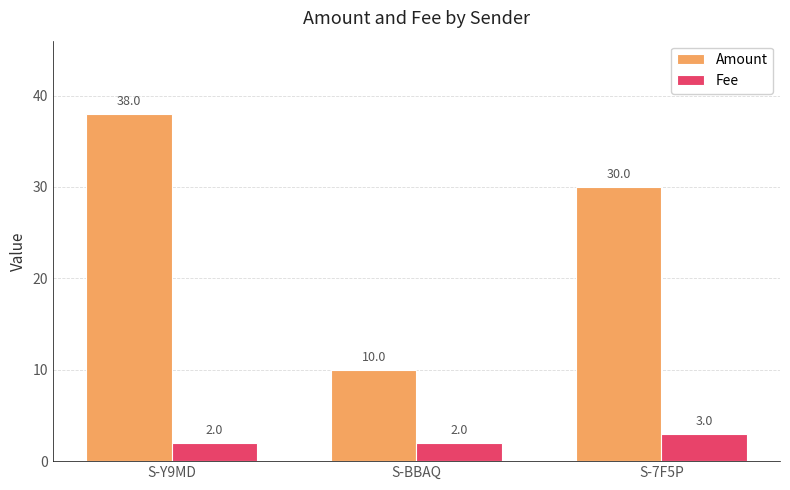

What is the total value across all series at S-BBAQ?

12